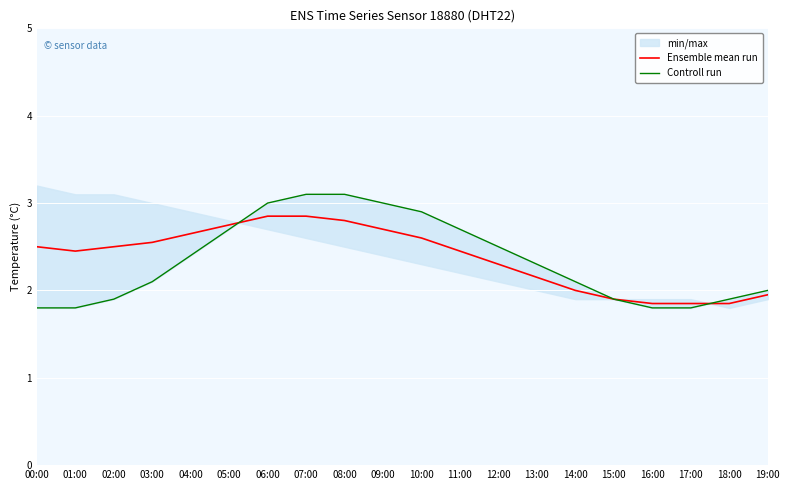

Which has a higher value, 00:00 or 06:00?

06:00